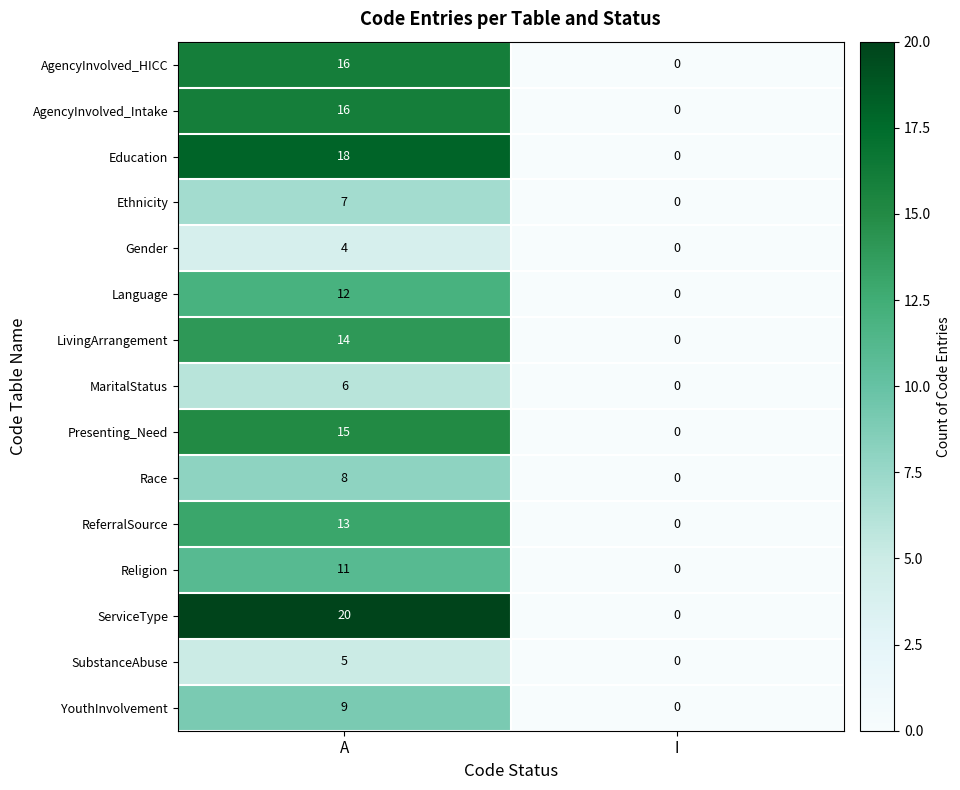

What is the greatest value displayed?

20